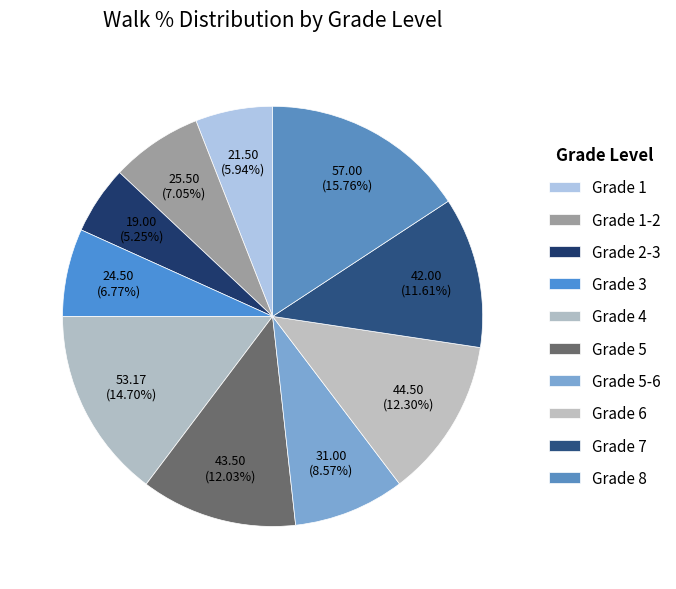

Count the number of slices in the pie.

10